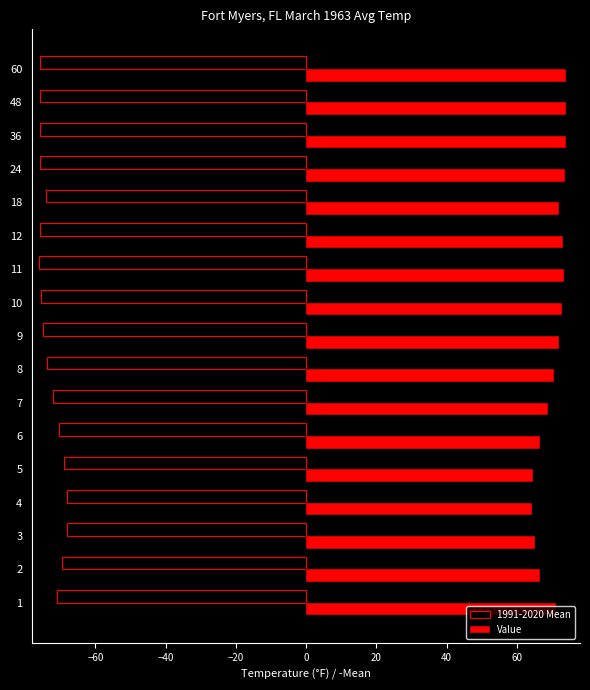

The 1991-2020 Mean series shows -28.0 at 11. True or false?

False